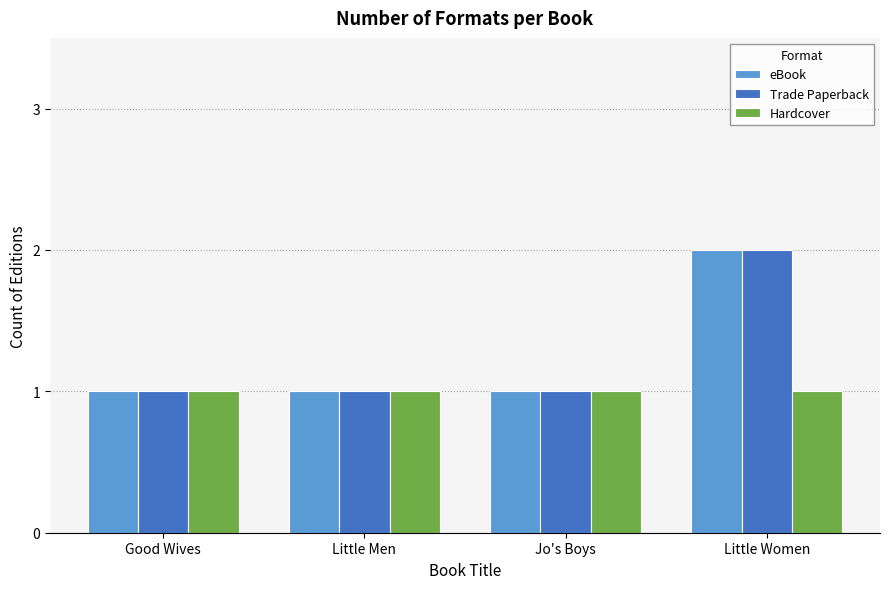

How many series are shown in this chart?

3